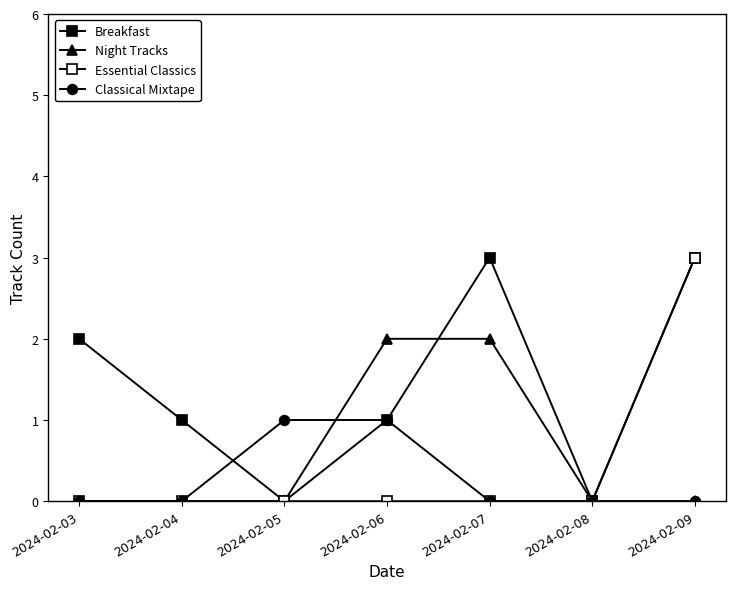

Does the chart have visible grid lines?

No